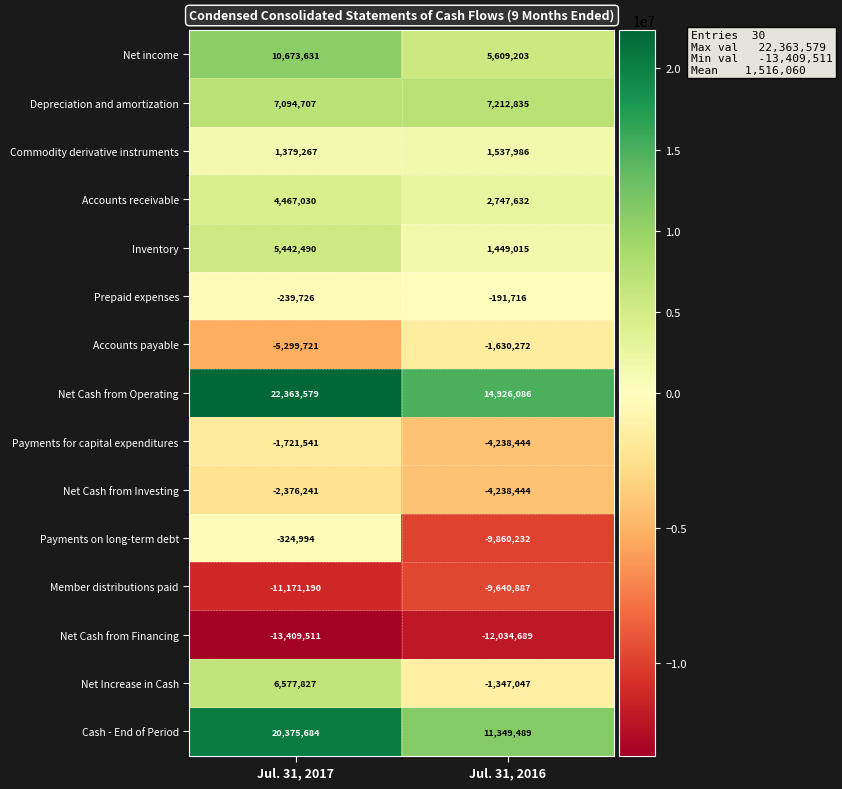

What is the average value of the Prepaid expenses series?

-215721